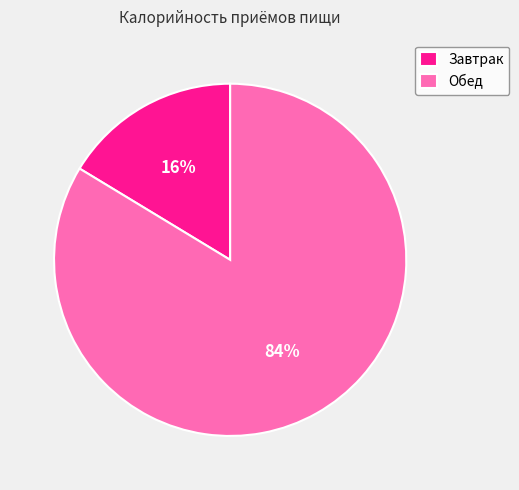

How many slices are in this pie chart?

2